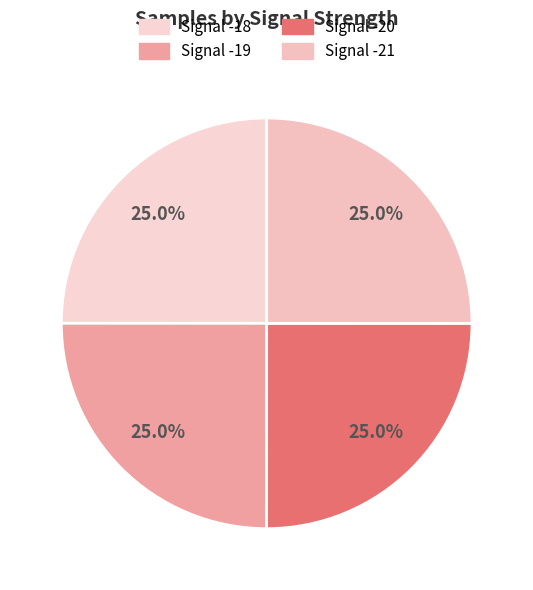

How many segments does this pie chart have?

4